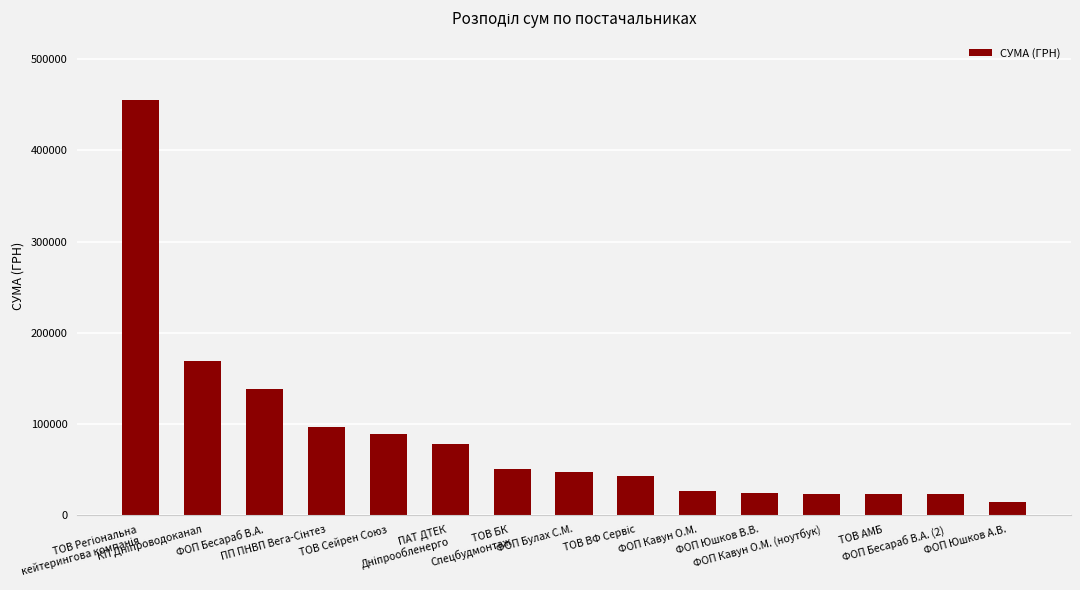

What is the difference between the second highest and minimum values?

154346.0